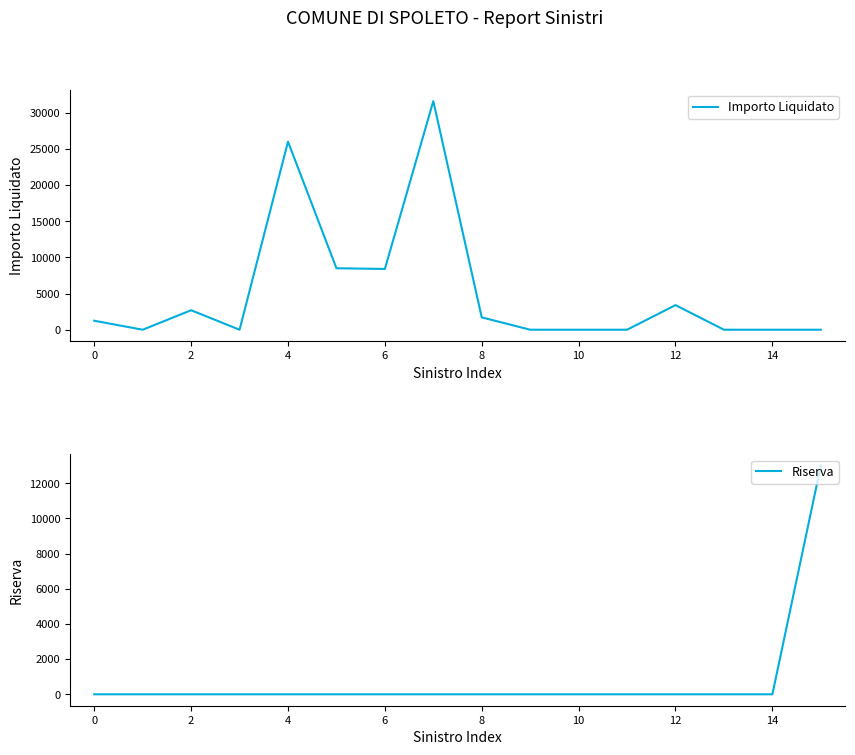

True or false: Riserva has a value of -5743 at 12.

False